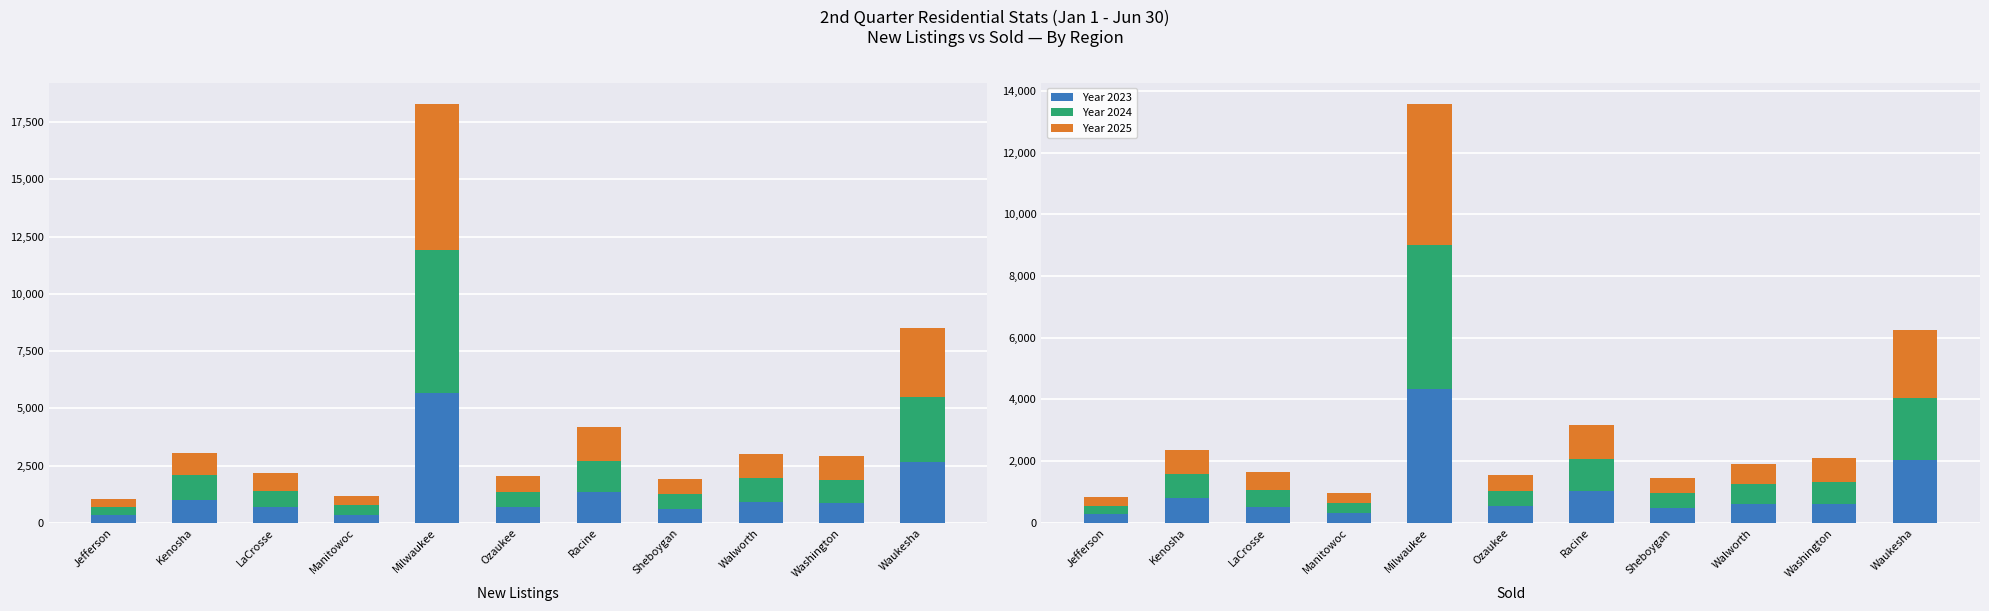

List the labels in order of New 25 value, largest first.

Milwaukee, Waukesha, Racine, Walworth, Washington, Kenosha, LaCrosse, Ozaukee, Sheboygan, Manitowoc, Jefferson